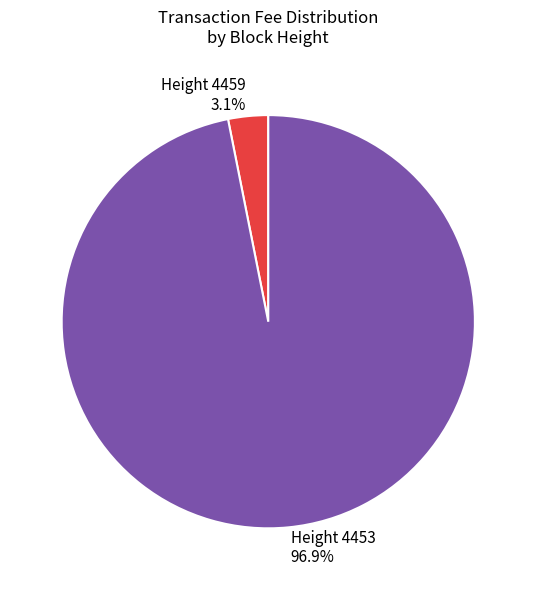

Which slice represents more than half of the pie?

Height 4453